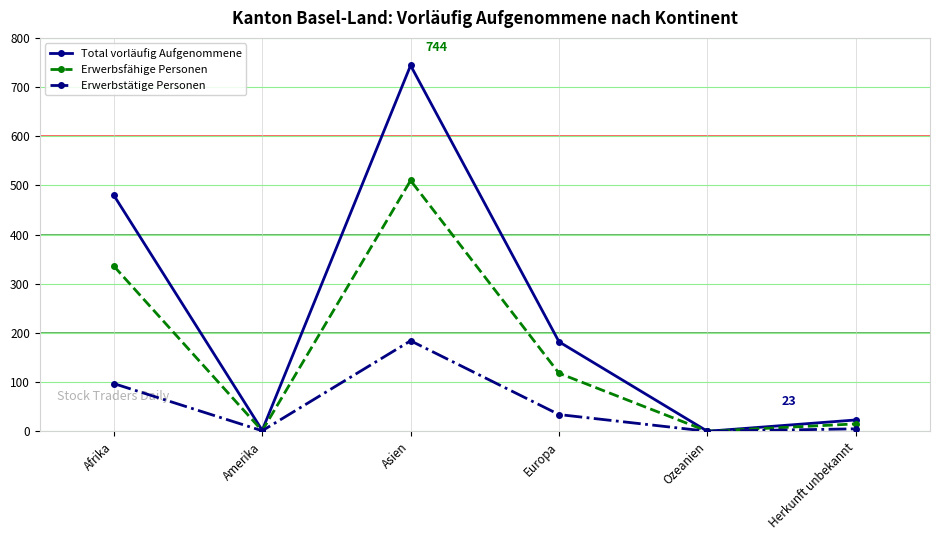

In Erwerbstätige Personen, how many points are lower than both neighbors (excluding endpoints)?

2